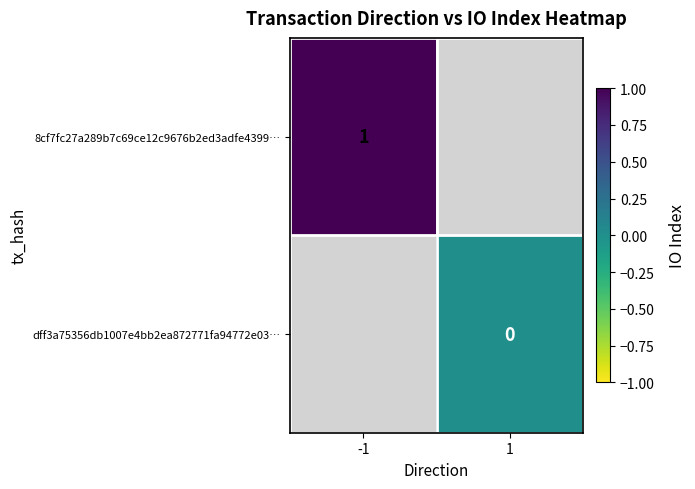

The 8cf7fc27a289b7c69ce12c9676b2ed3adfe4399… series shows 0 at -1. True or false?

False